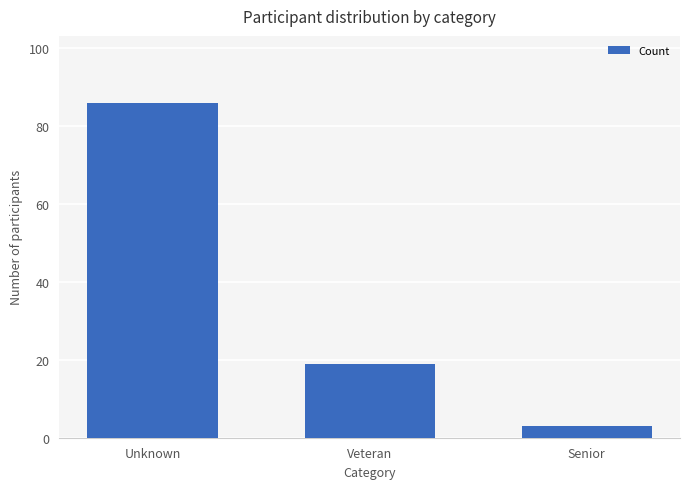

How many distinct data groups are displayed?

1